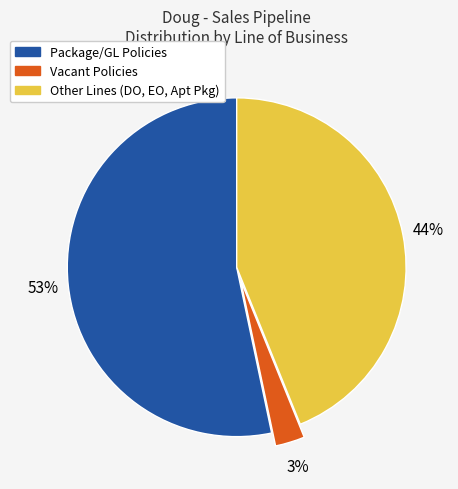

How many segments does this pie chart have?

3